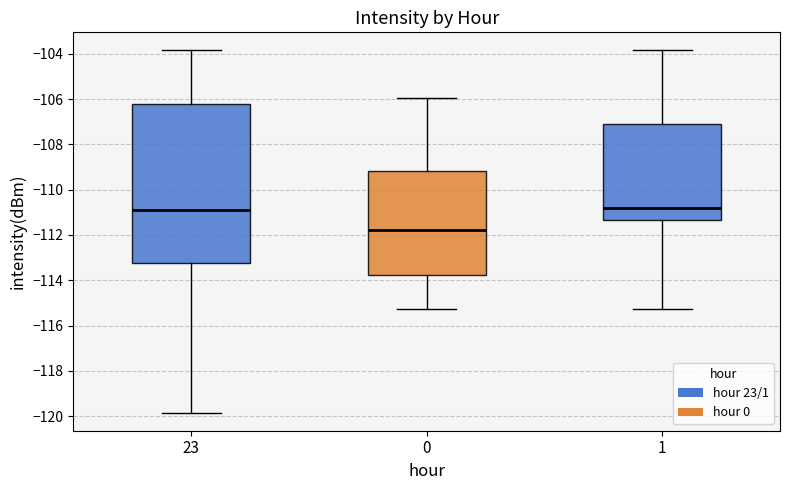

Which box's median line is the lowest?

0